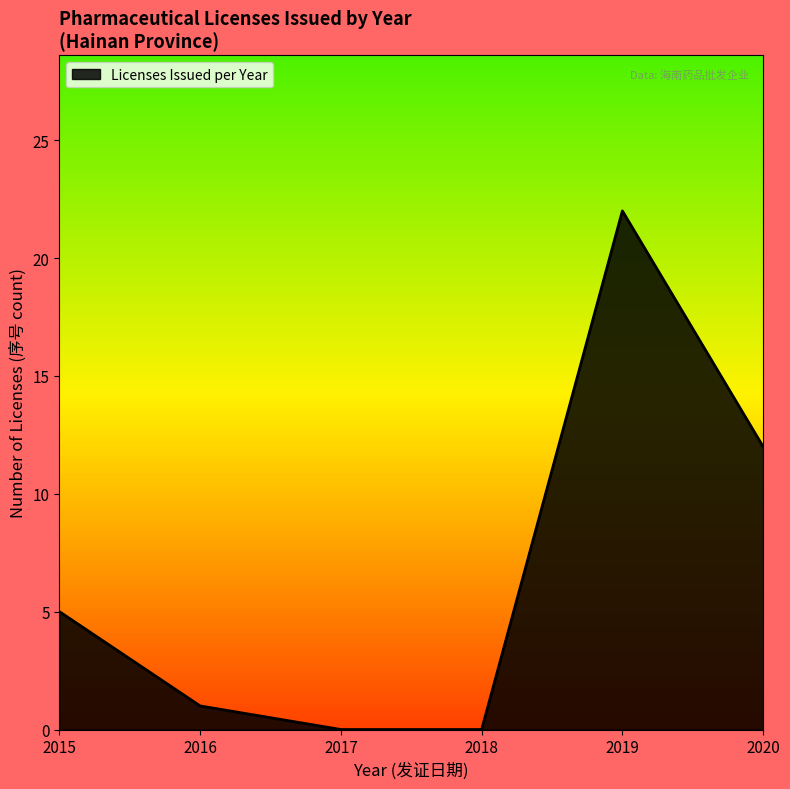

Is it true that the value at 2017 is -13?

False